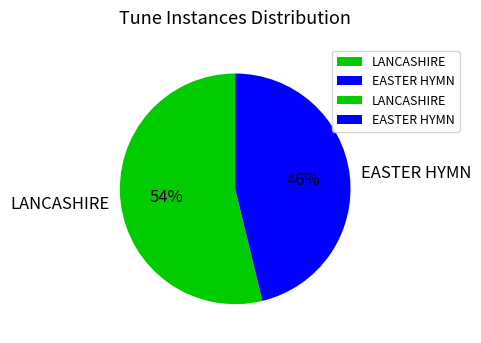

Does EASTER HYMN represent more than half of the total?

No